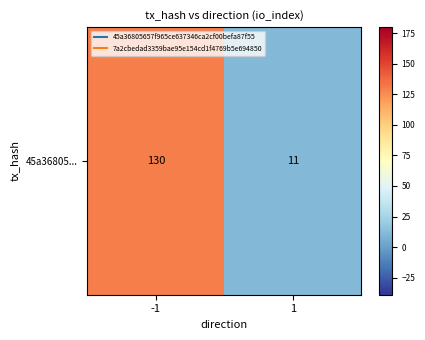

Reading right to left, extract all data points from this chart.

1=11	-1=130